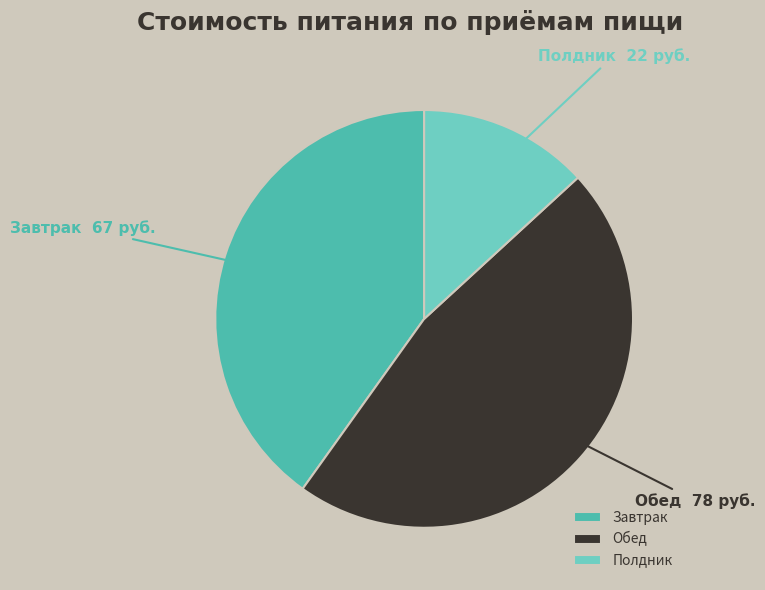

Is the sum of Обед and Полдник greater than half?

Yes